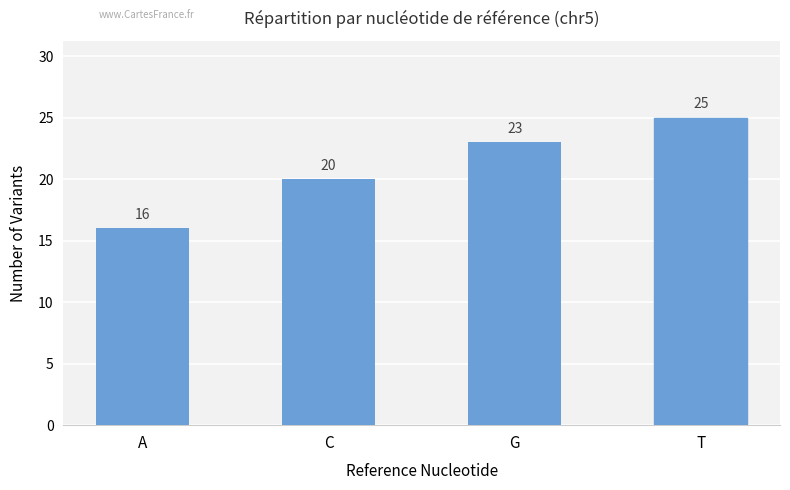

Where is the data nearest to the value 20?

C